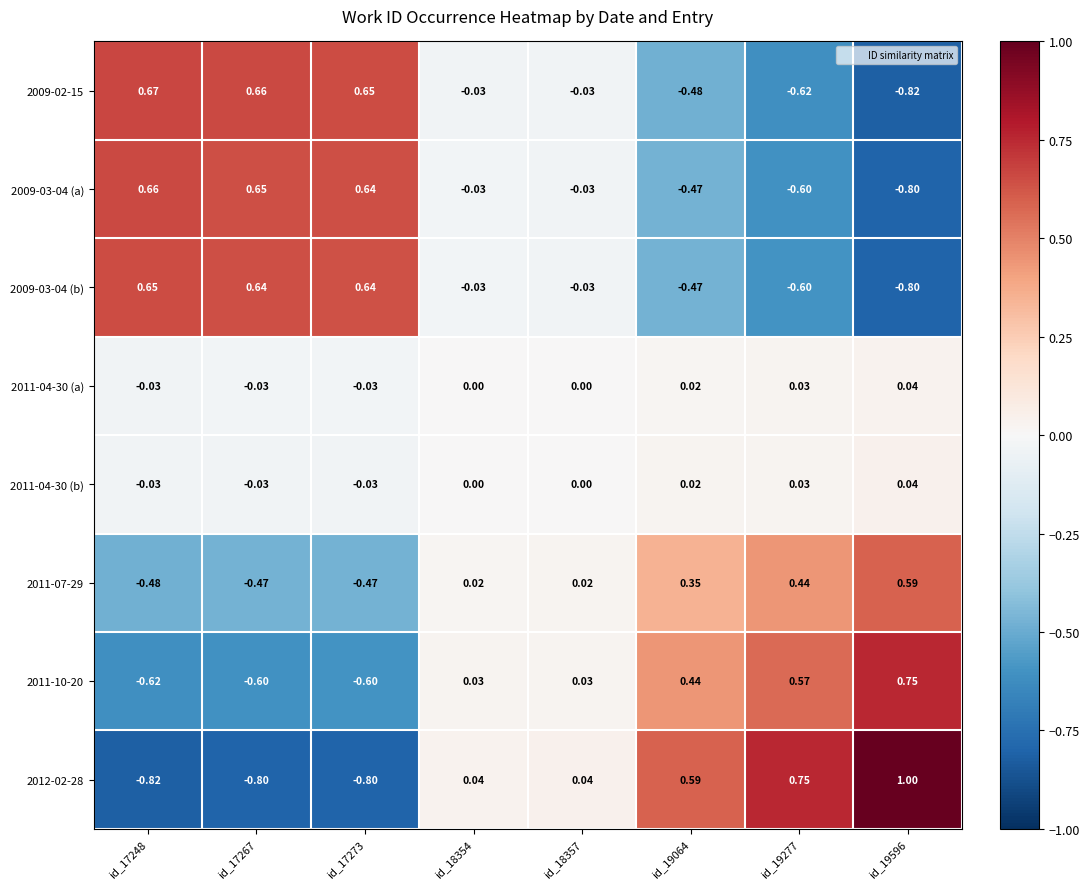

Is the value of 2009-03-04 (a) at id_19277 greater than the value of 2011-04-30 (b) at id_18354?

No